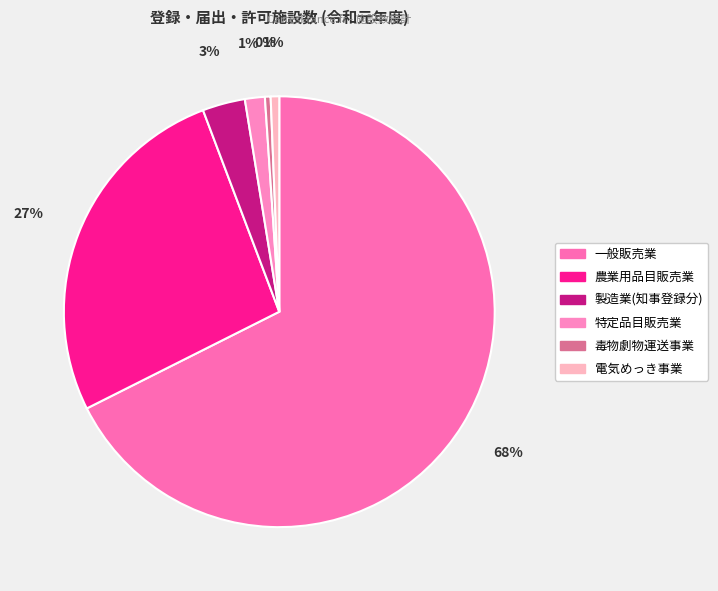

Between 一般販売業 and 電気めっき事業, which is larger?

一般販売業